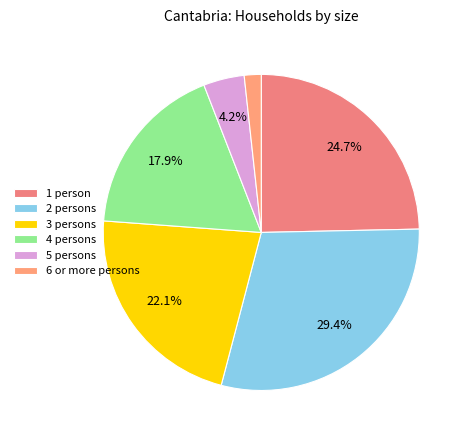

Is there any slice that represents more than half of the pie?

No